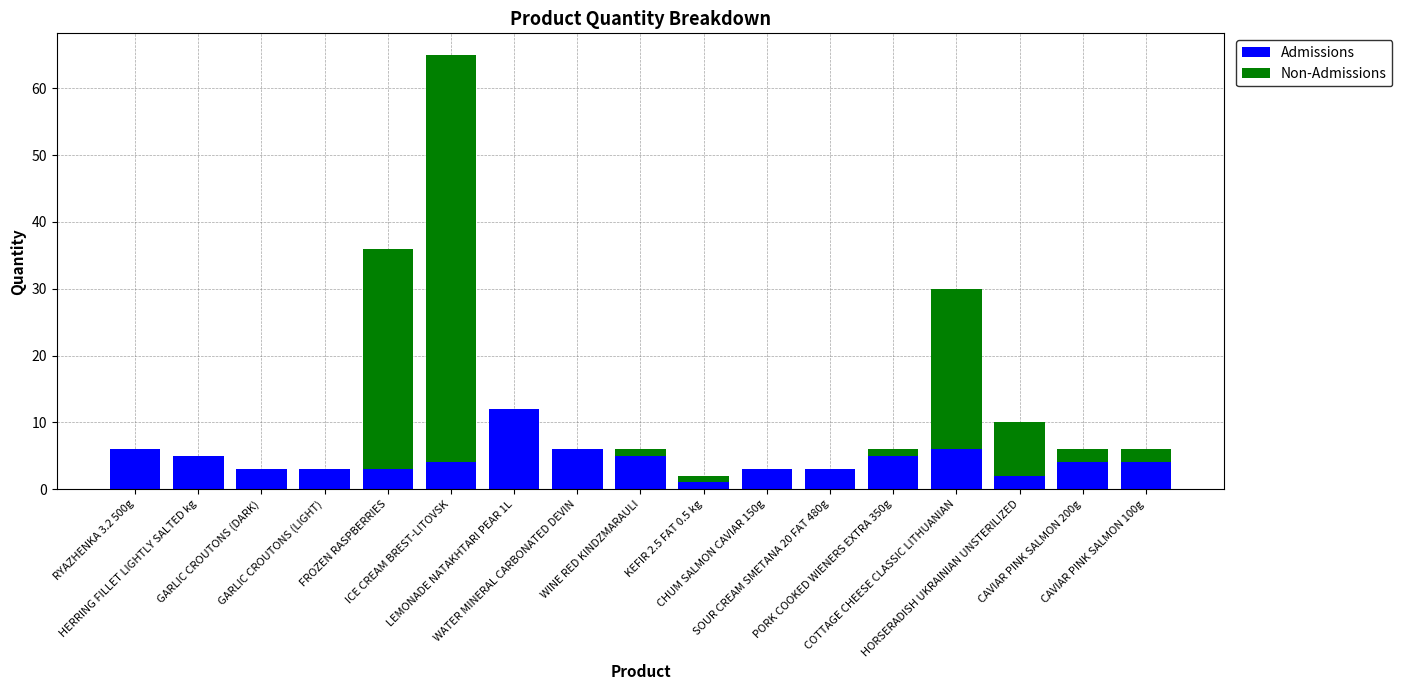

What is the sum of all Admissions values?

75